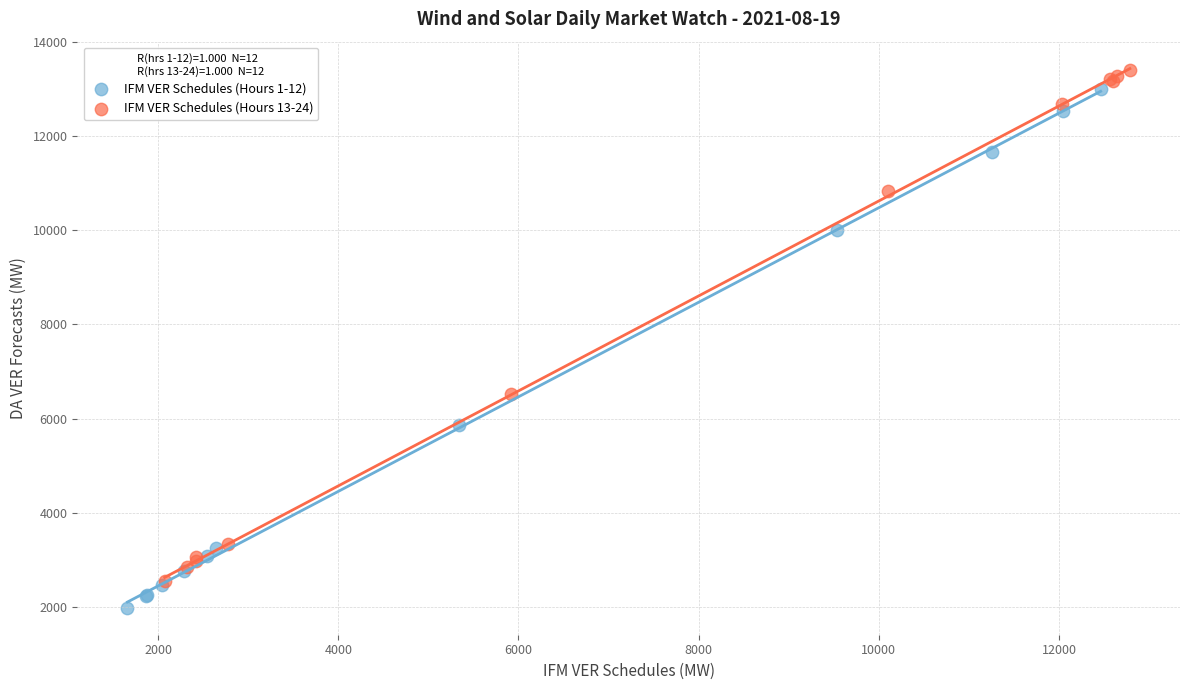

Which series reaches the minimum Y coordinate?

IFM VER Schedules (Hours 1-12)